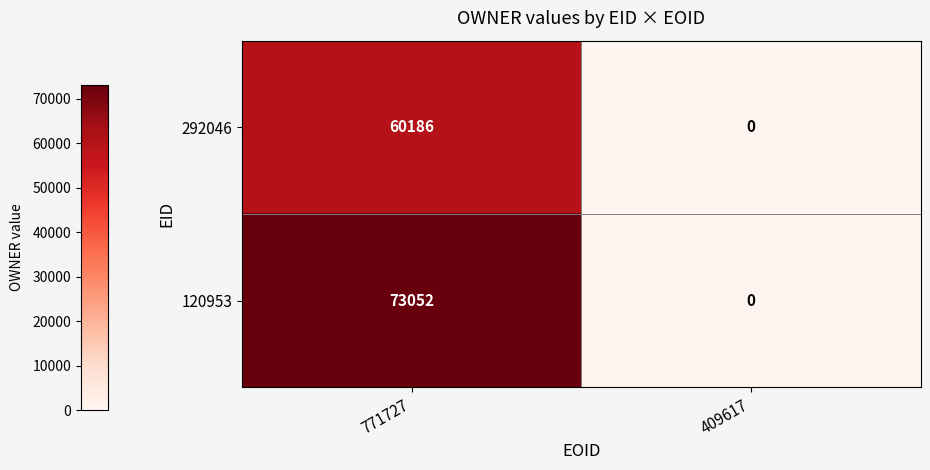

What is the sum of all 292046 values?

60186